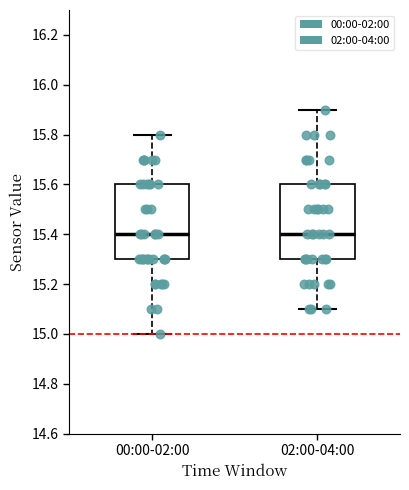

Reading left to right, read every box against the y-axis: the position of its median line, the range the box covers, and the ends of its whiskers. The values are not printed on the chart, so give them approximately, as read against the axis.

00:00-02:00: median 15.4, box 15.3 to 15.6, whiskers 15.0 to 15.8
02:00-04:00: median 15.4, box 15.3 to 15.6, whiskers 15.1 to 15.9